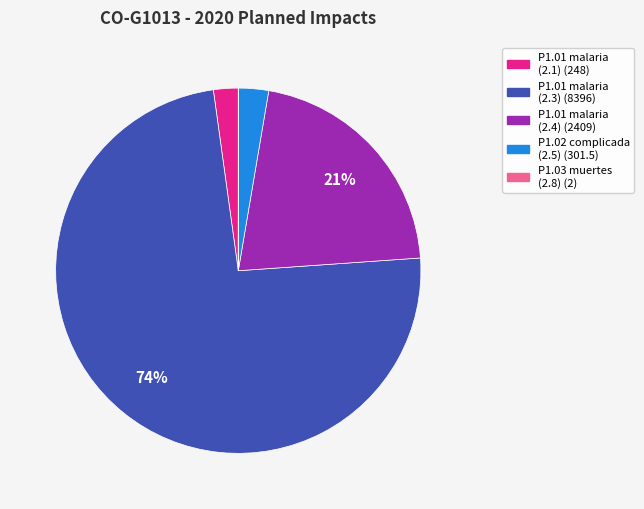

To the nearest percent, what is the average slice percentage?

20%